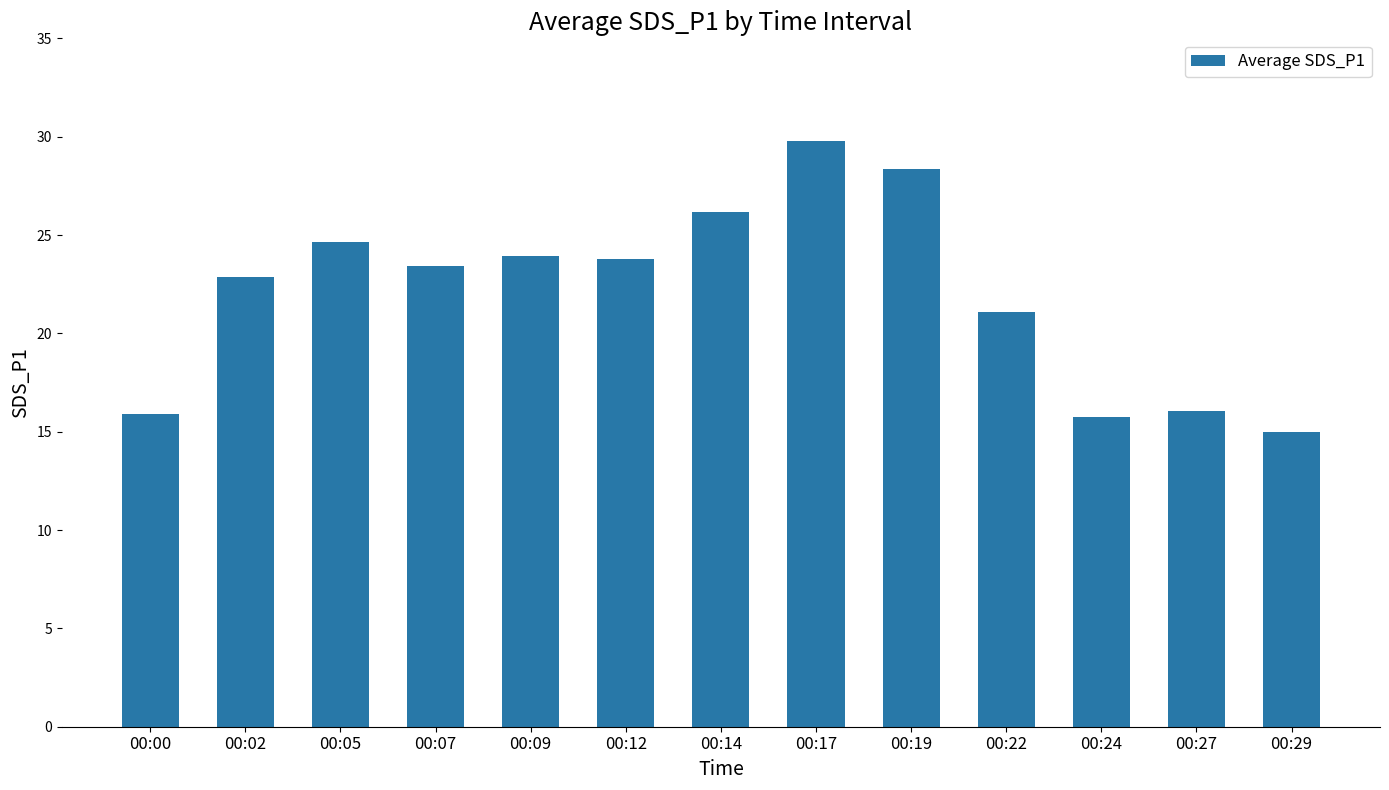

Approximately how many times larger is the value at 00:24 compared to 00:17?

0.5